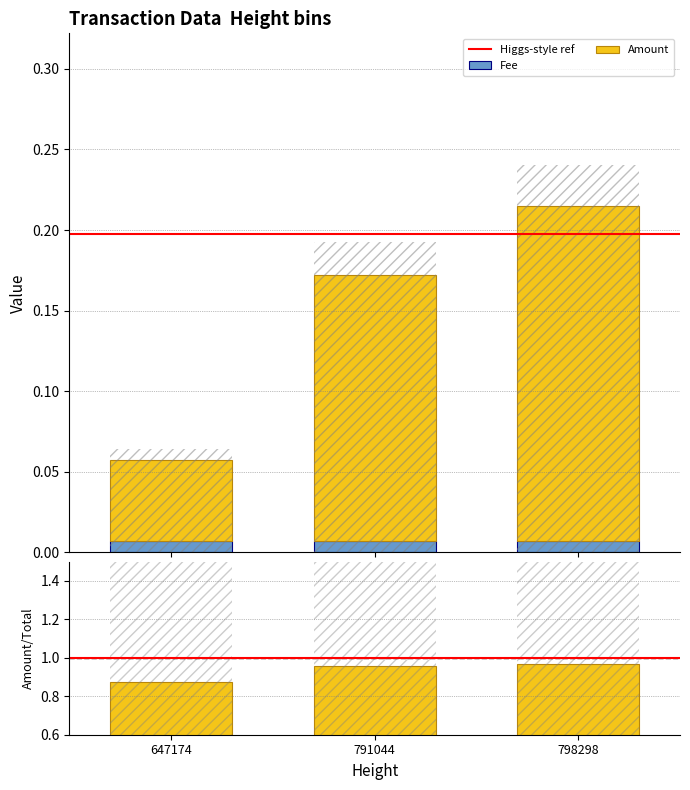

Reading right to left, extract all data points from this chart.

798298=0.2	791044=0.2	647174=0.1